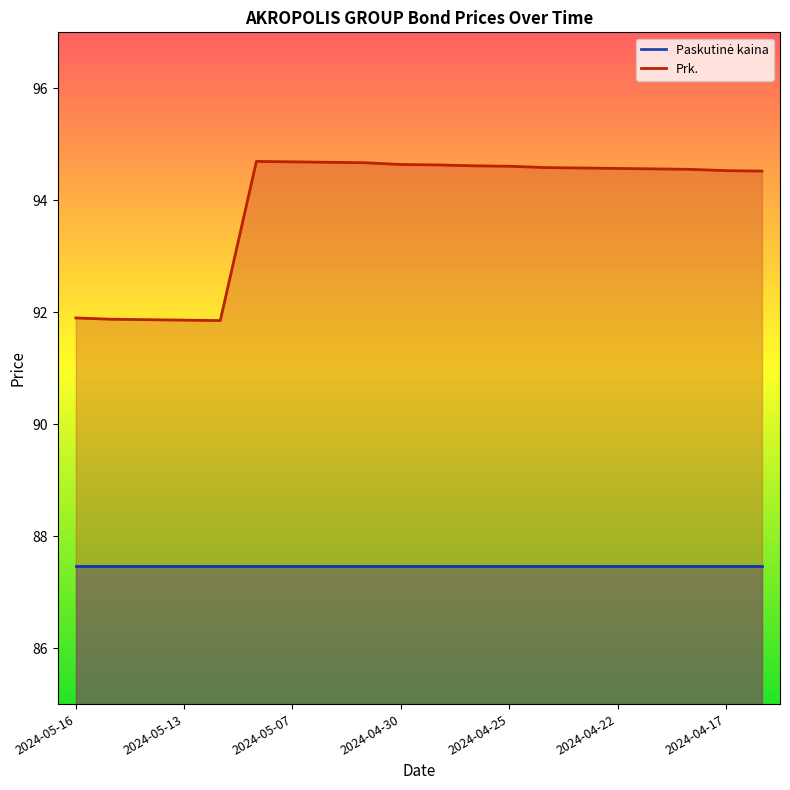

Where is the first local minimum?

2024-05-10